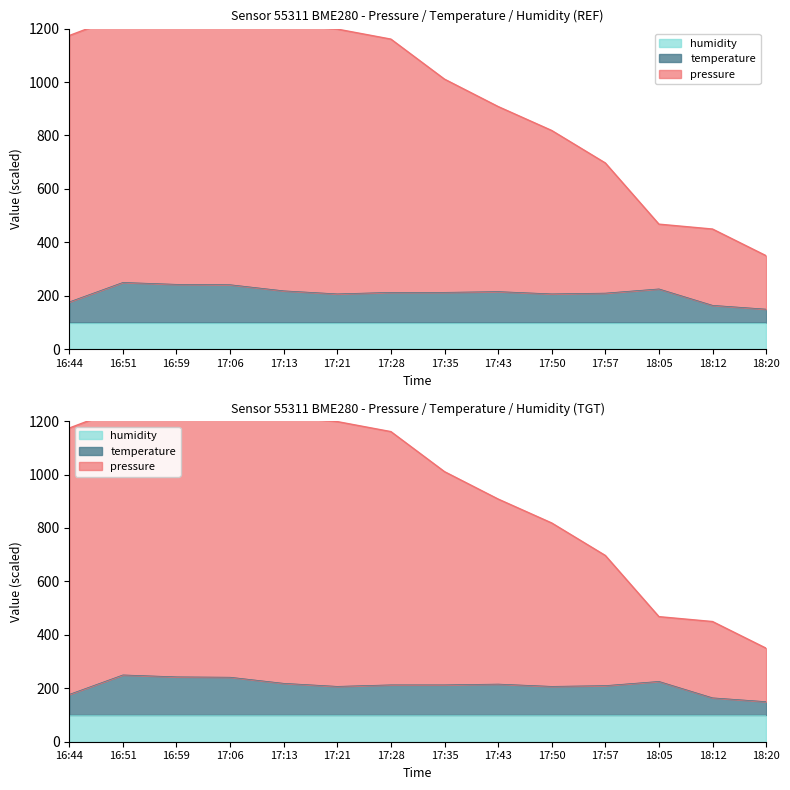

True or false: temperature and pressure intersect in this chart.

False